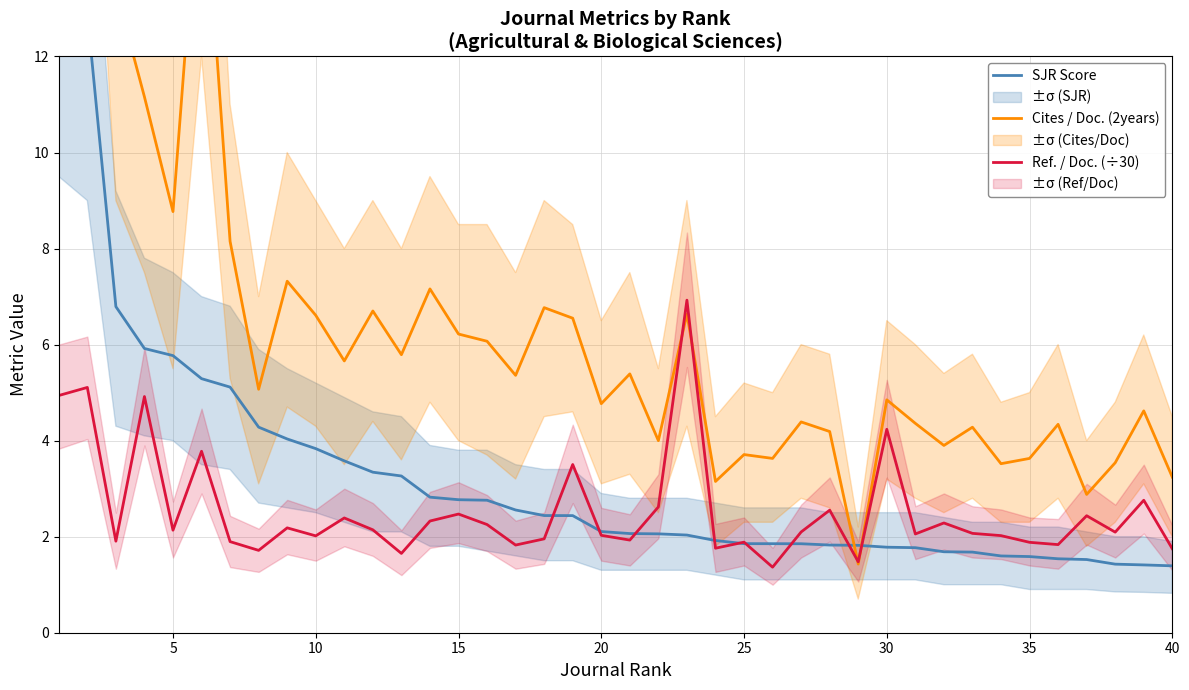

What is the maximum value shown in the chart?

25.8